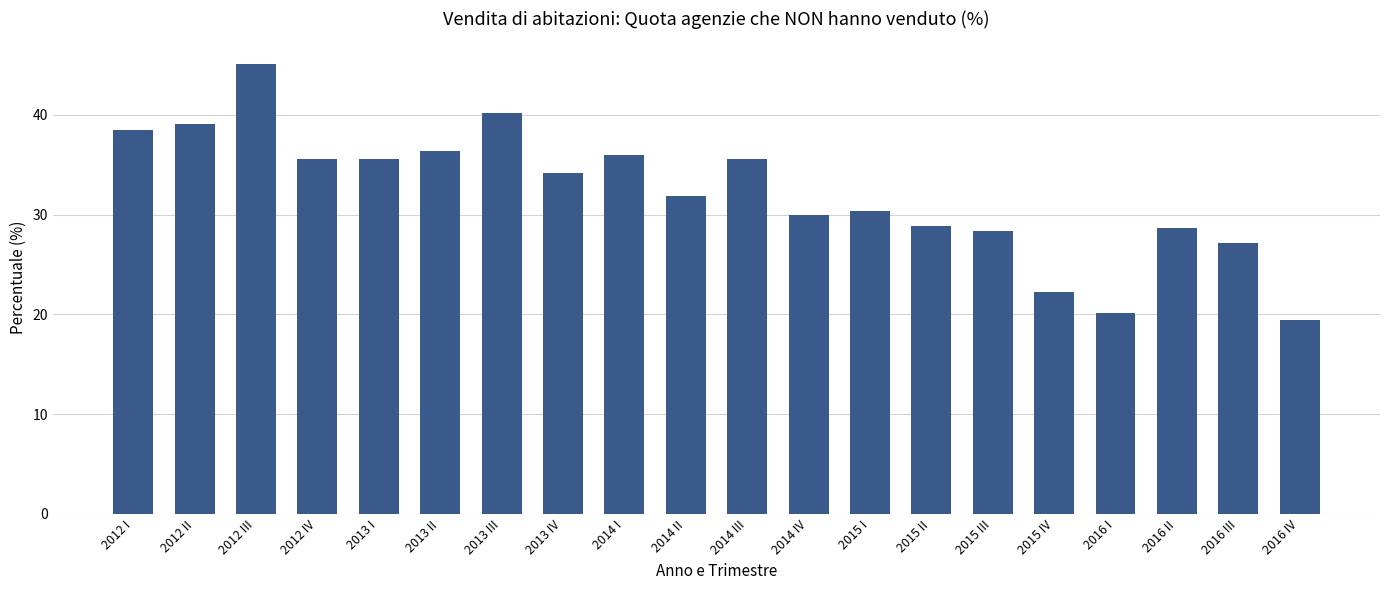

Read the value at 2012 III.

45.1